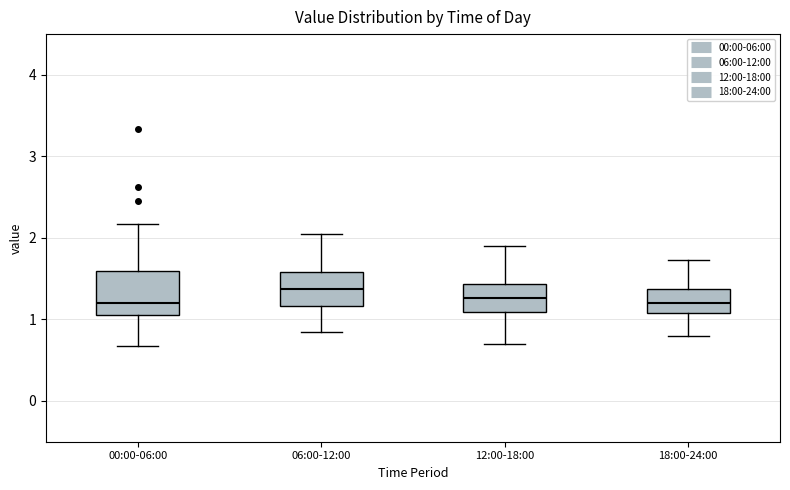

Where is the lower edge of the box for 06:00-12:00 on the y-axis? The values are not printed on the chart, so give them approximately, as read against the axis.

1.2